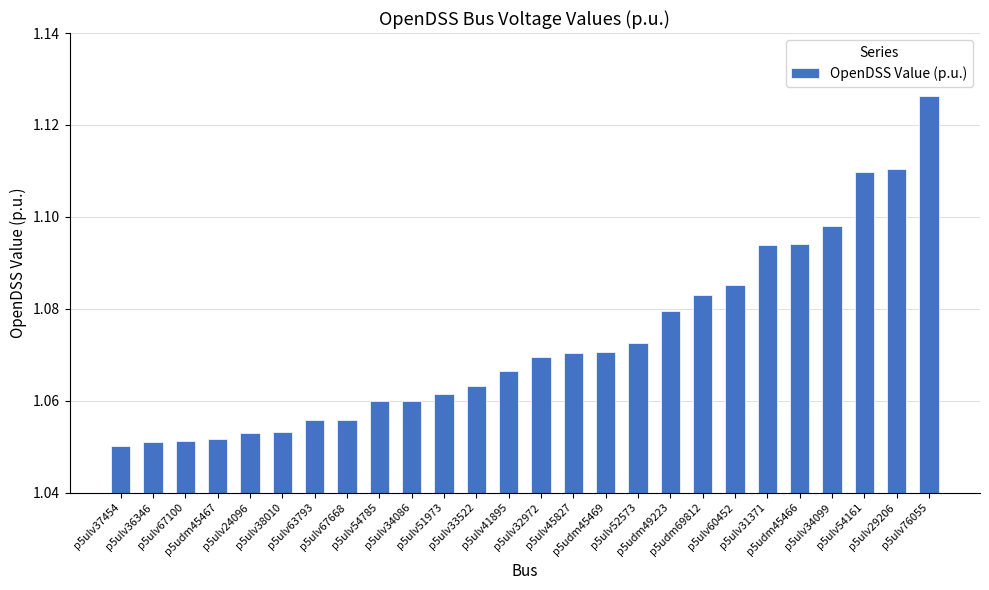

Count the values in the range 1 to 2.

26